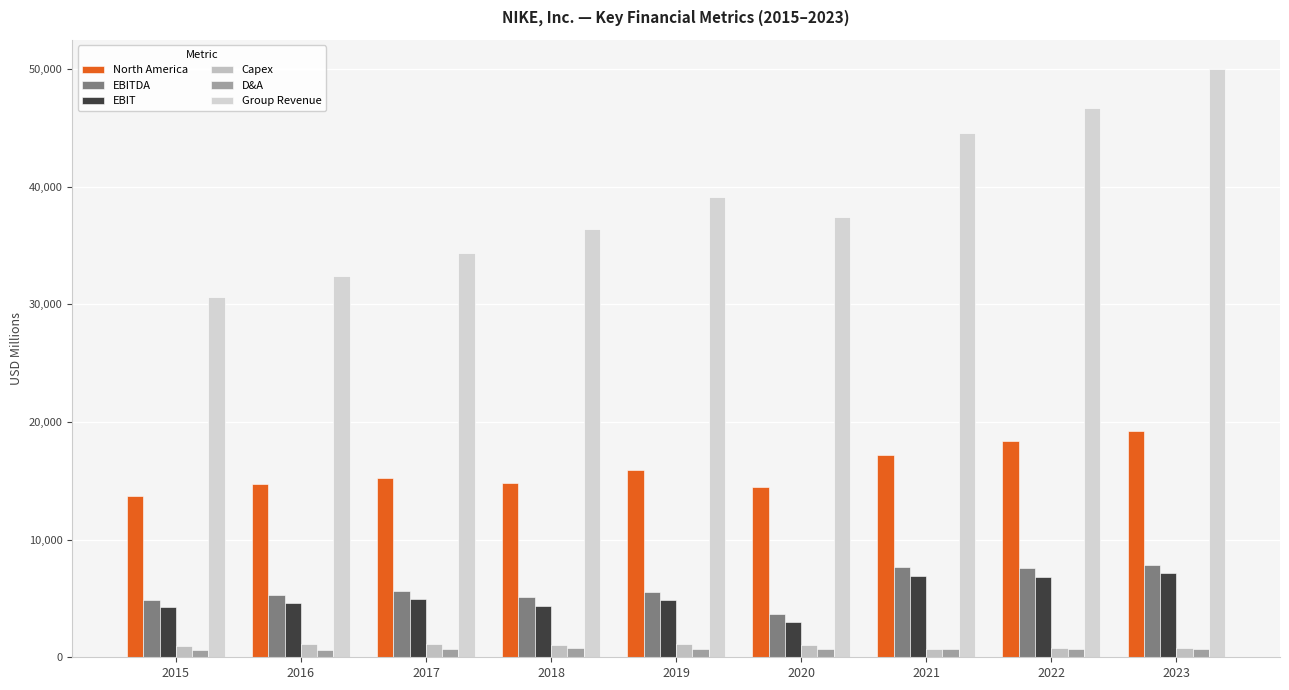

What is the minimum value for EBIT?

2976.0